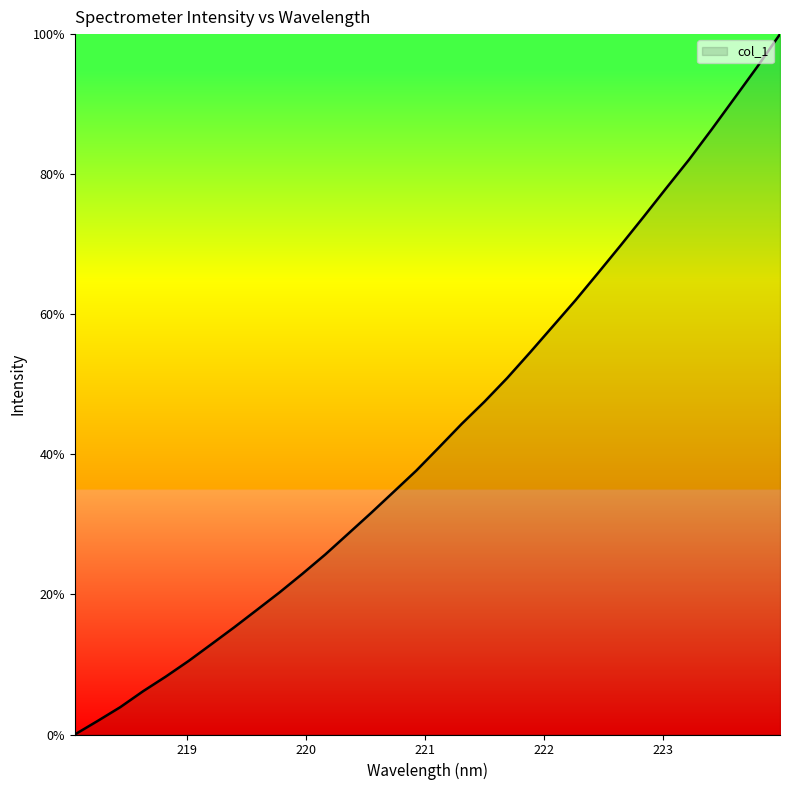

What is the maximum value shown in the chart?

100.0